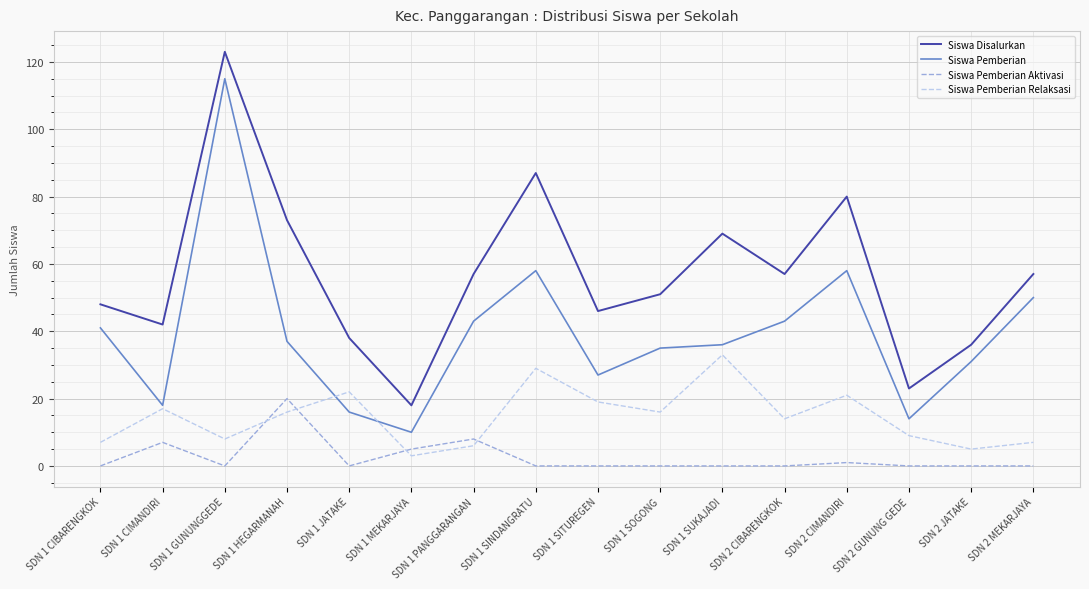

True or false: Siswa Pemberian has a value of 14 at SDN 1 CIBARENGKOK.

False